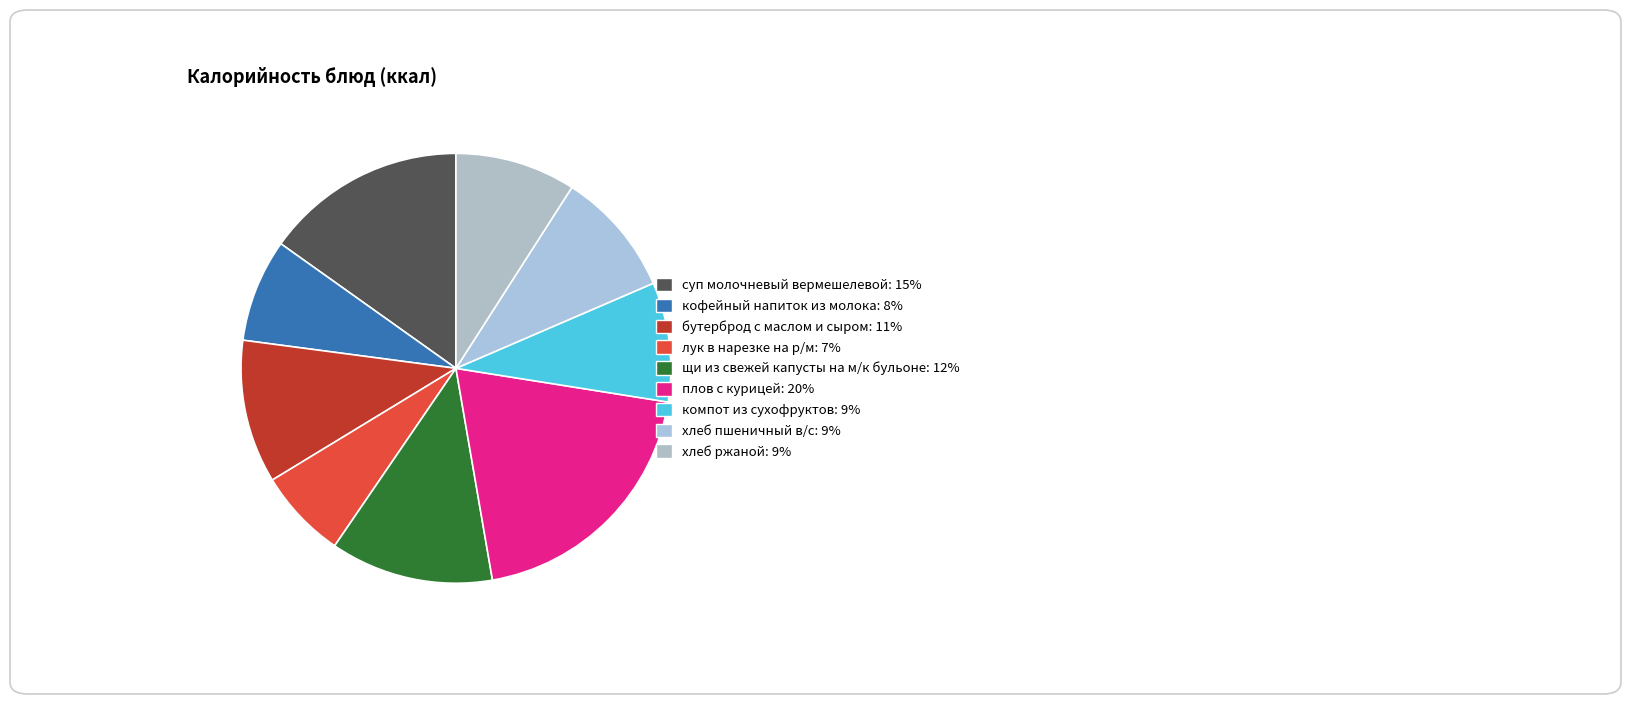

What is the change in value from кофейный напиток из молока to бутерброд с маслом и сыром?

+35.8